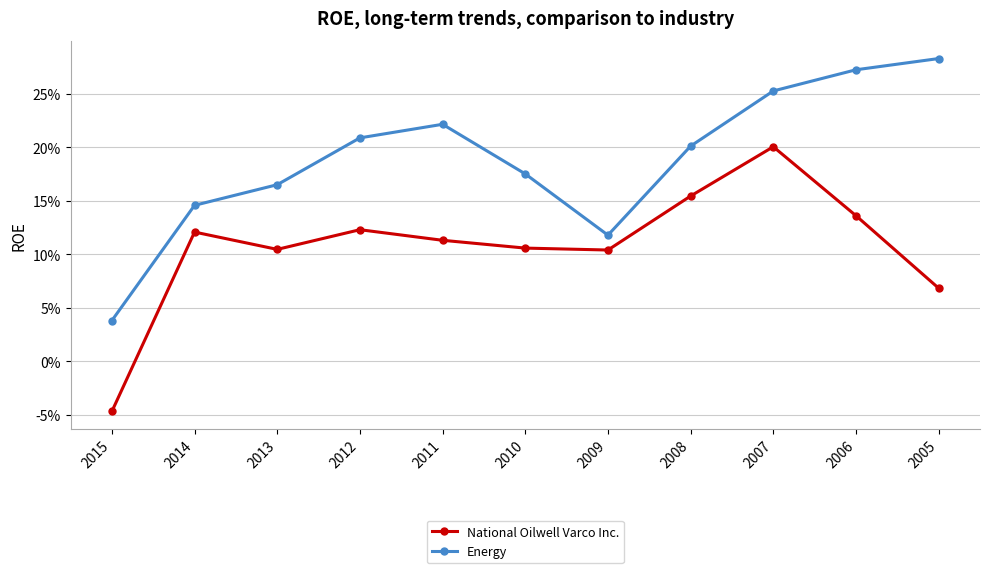

What are all the series names shown in the legend?

National Oilwell Varco Inc., Energy